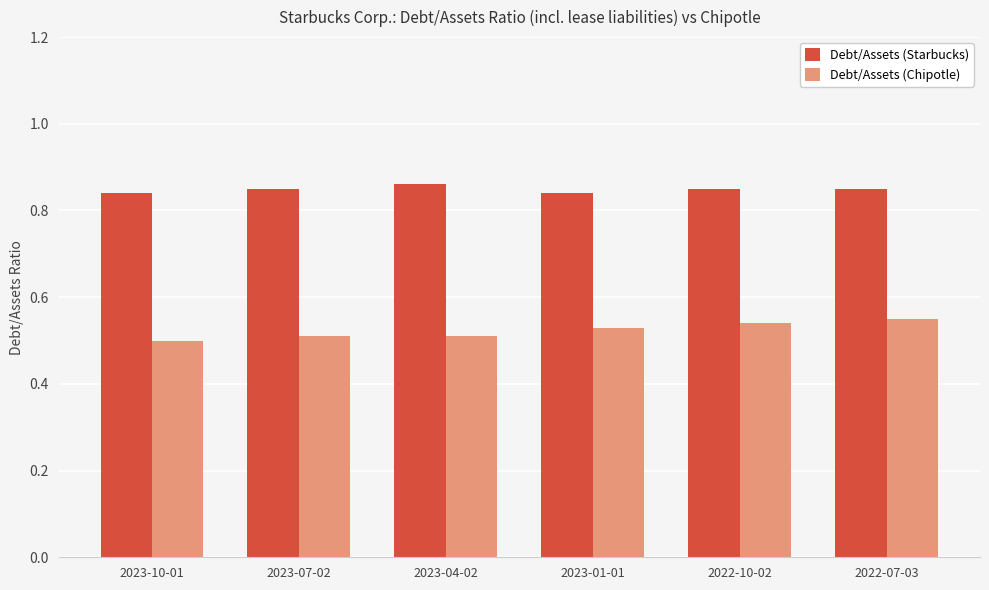

At which category does the chart reach its minimum across all series?

2023-10-01